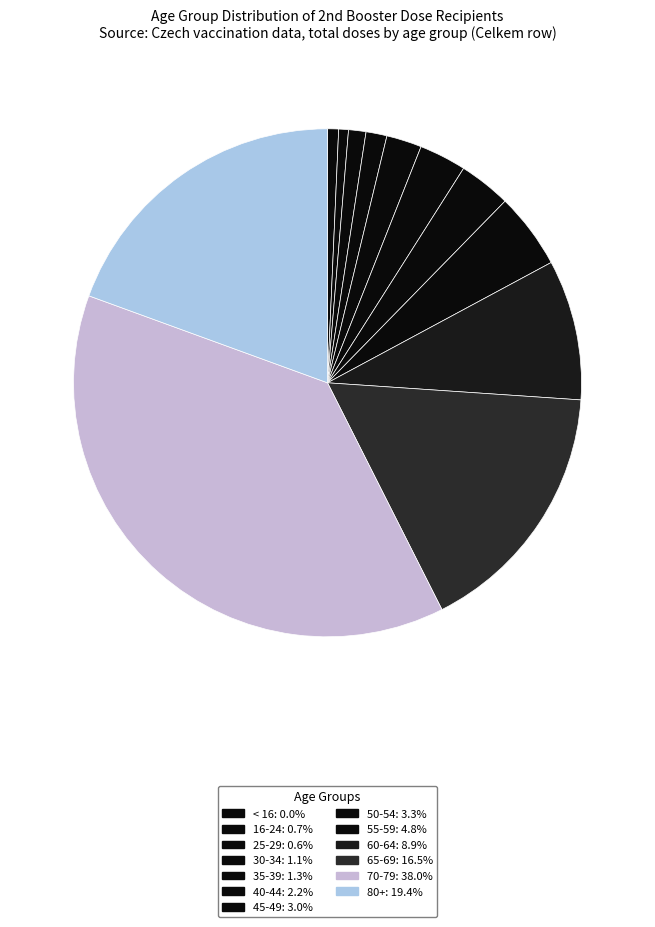

How many segments does this pie chart have?

13